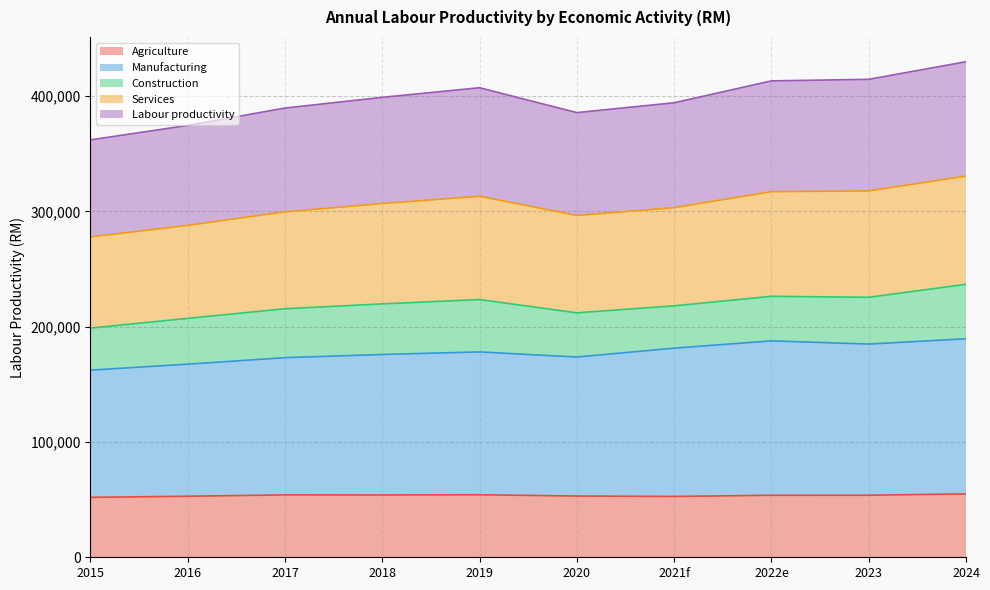

What is the difference between the highest and lowest values at 2022e?

359388